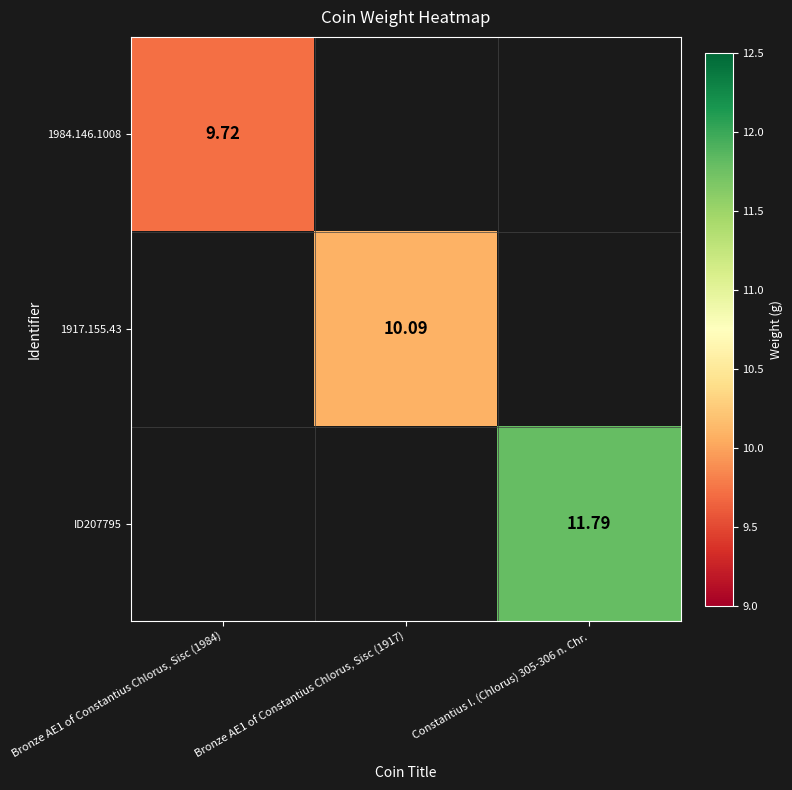

Is the value of 1984.146.1008 at Bronze AE1 of Constantius Chlorus, Sisc (1984) greater than the value of 1917.155.43 at Bronze AE1 of Constantius Chlorus, Sisc (1917)?

No